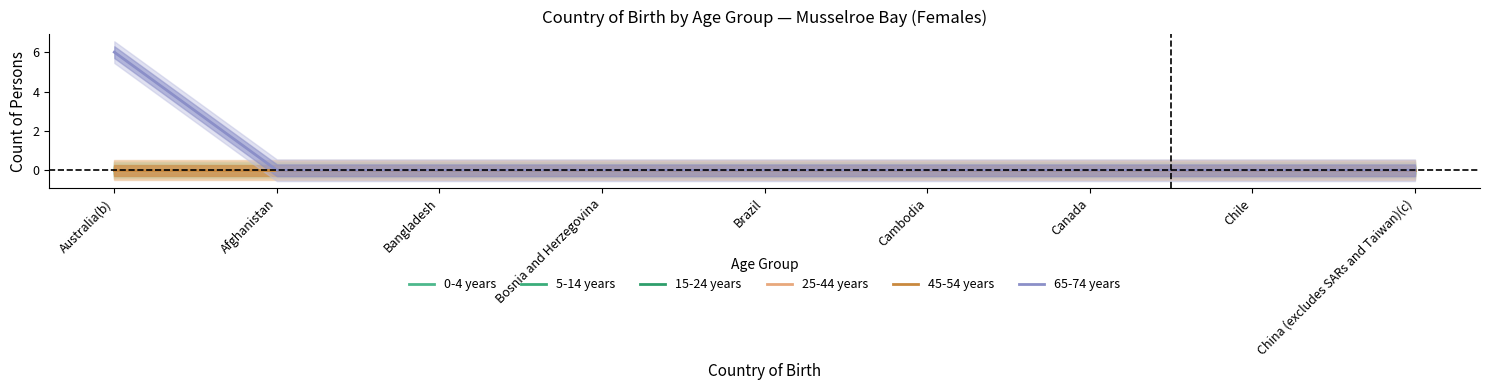

The value of 25-44 years at Bangladesh is 0. True or false?

True